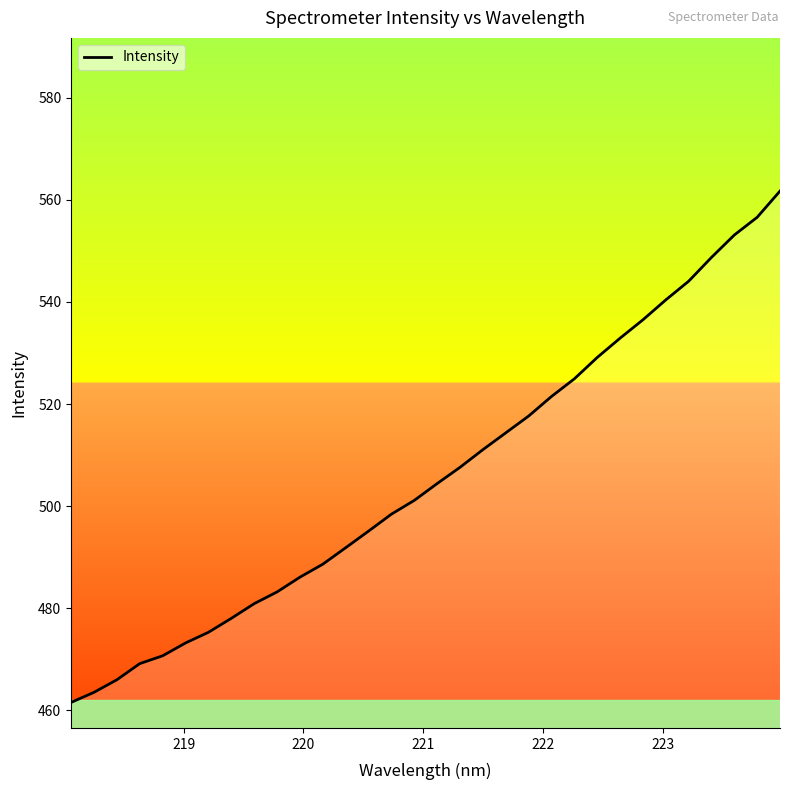

What is the difference between the maximum and minimum values?

100.1